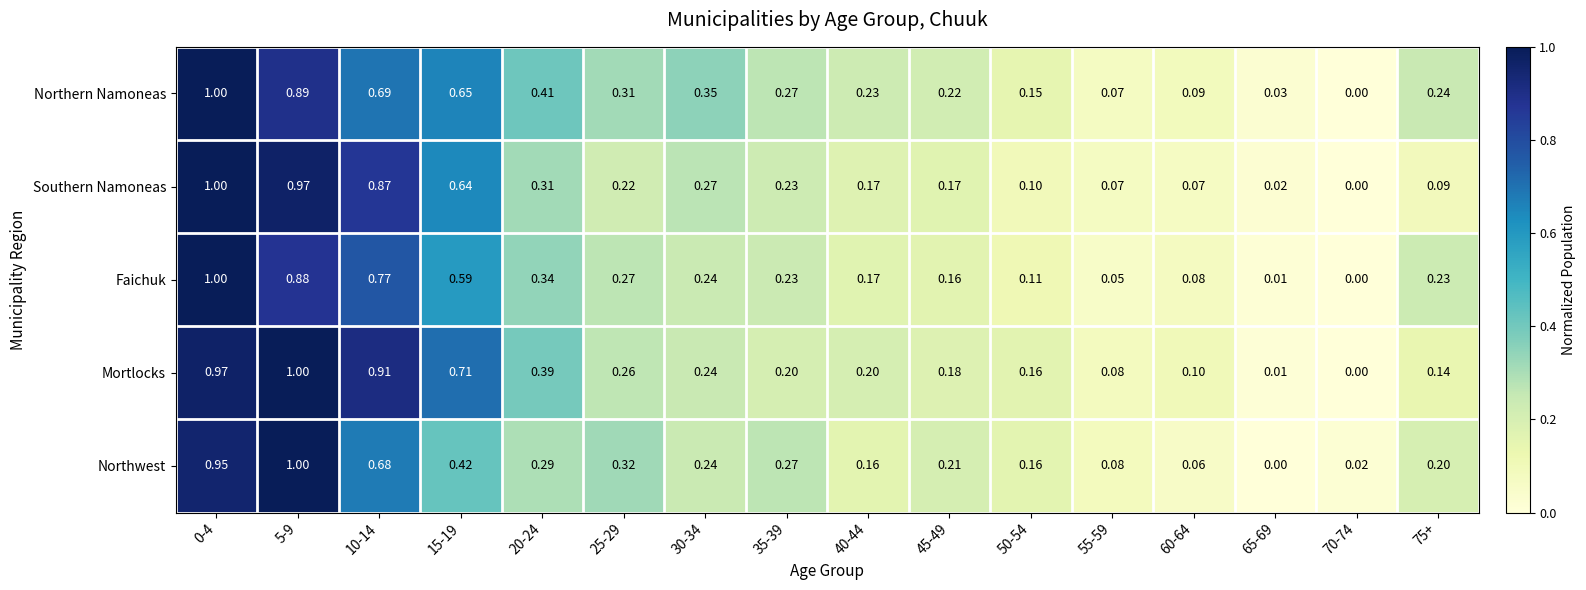

Rank the series at 15-19 from highest to lowest value.

Mortlocks, Northern Namoneas, Southern Namoneas, Faichuk, Northwest